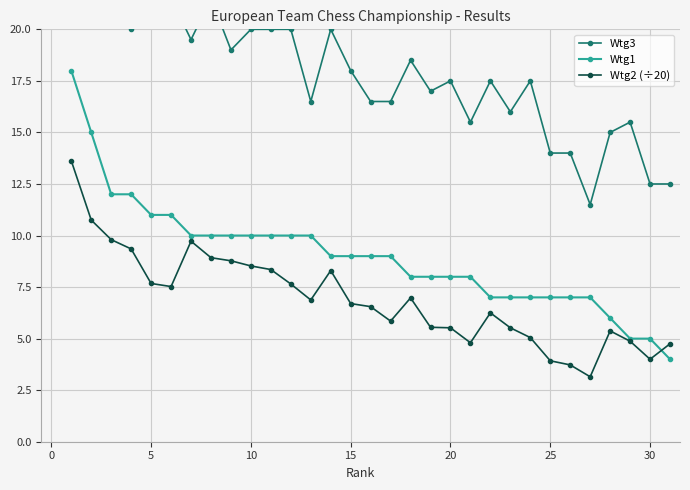

Which series has the largest range (max minus min)?

Wtg3